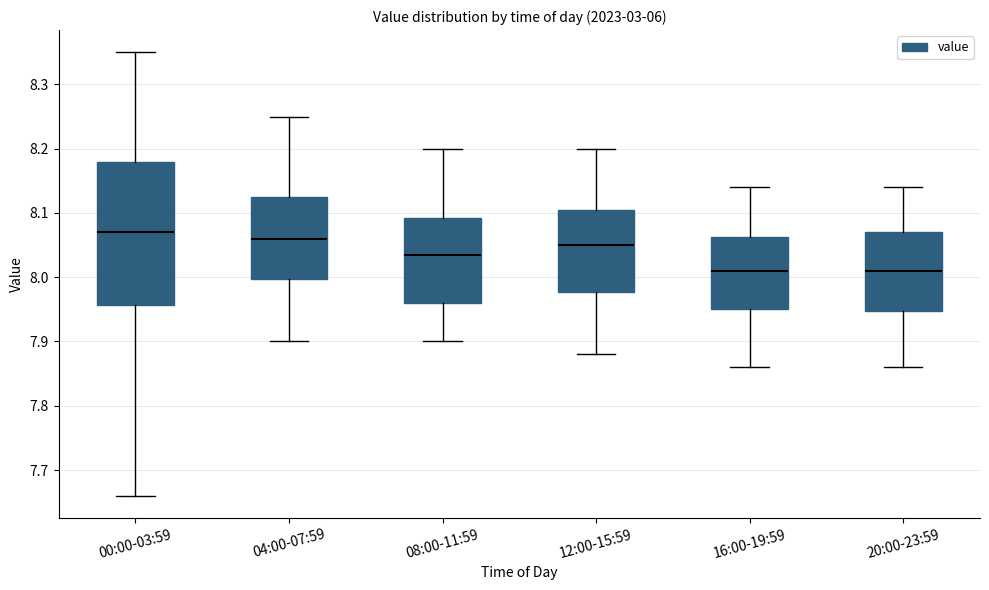

Comparing the boxes themselves (not the whiskers), which one is the tallest?

00:00-03:59